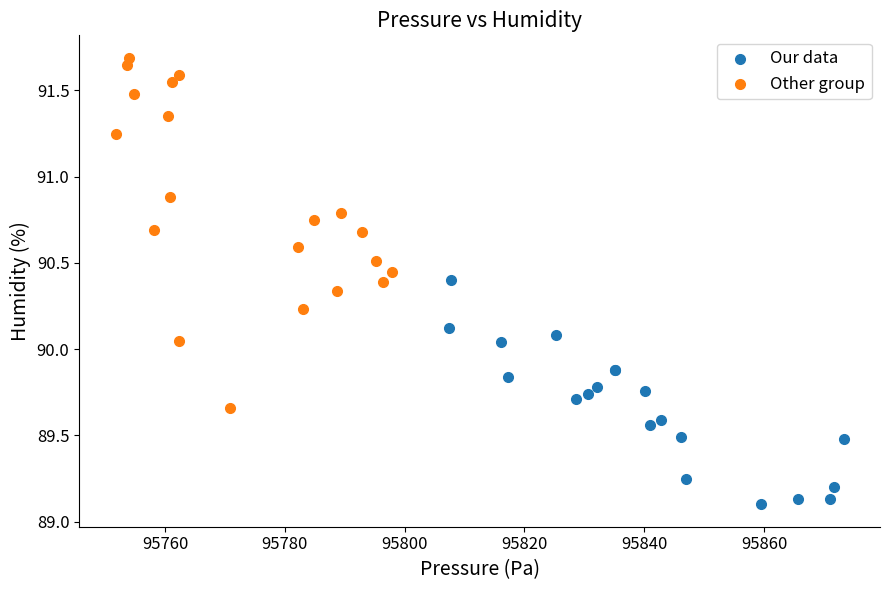

Which series has the widest spread of Y values?

Other group